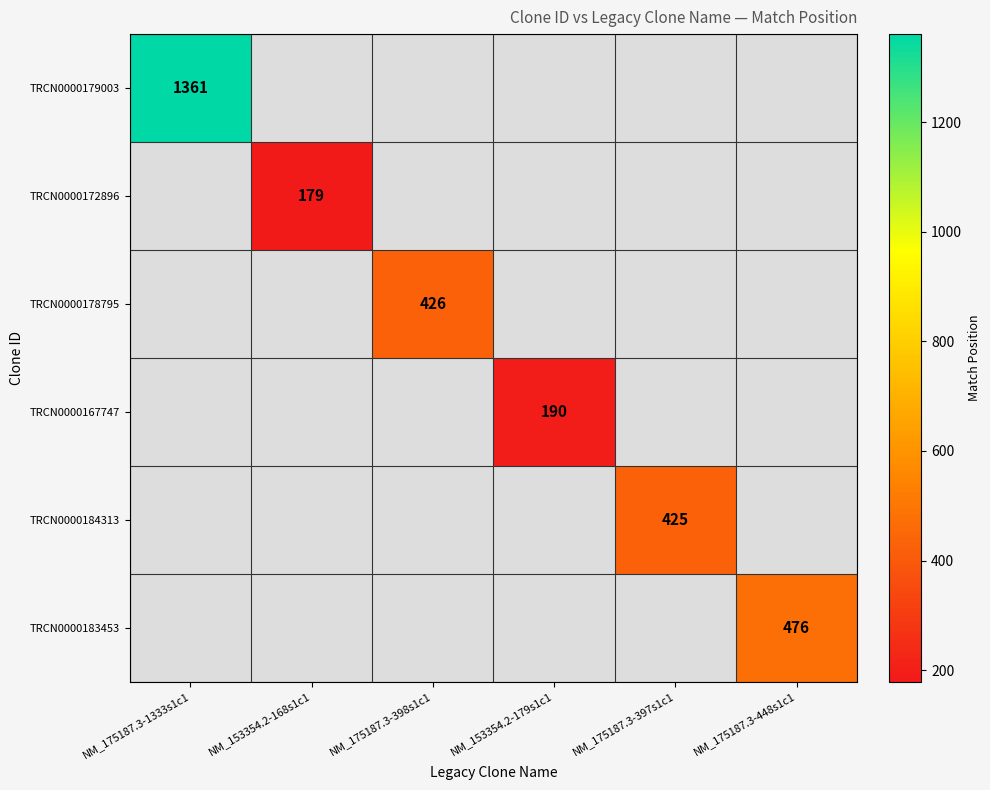

The value of TRCN0000179003 at NM_175187.3-1333s1c1 is 1361. True or false?

True